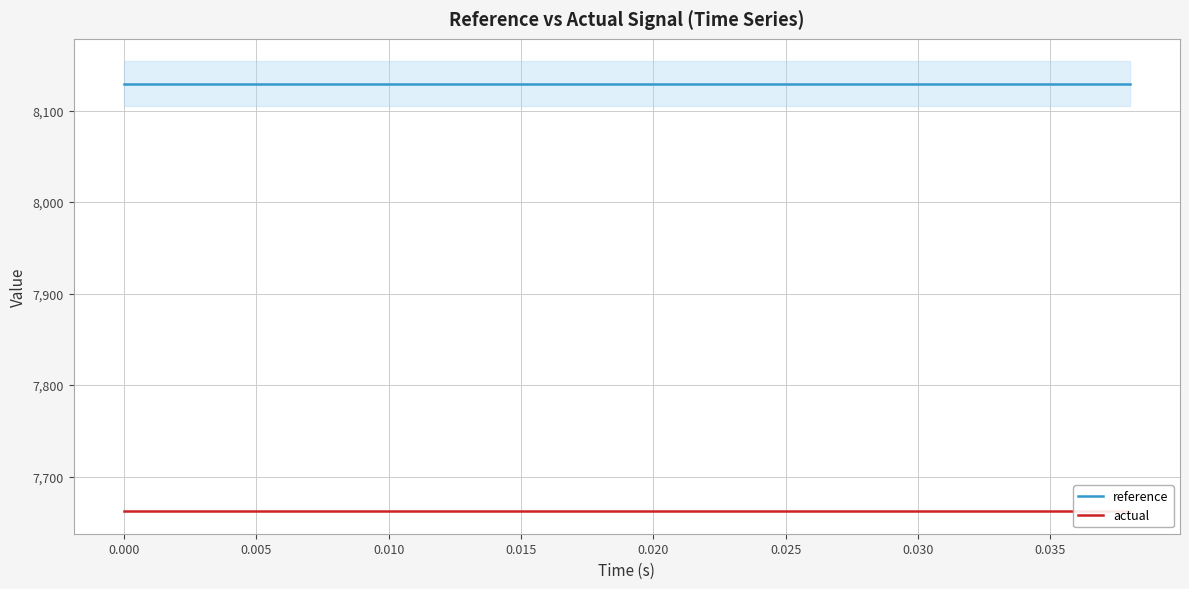

Which series has the widest spread of values?

reference